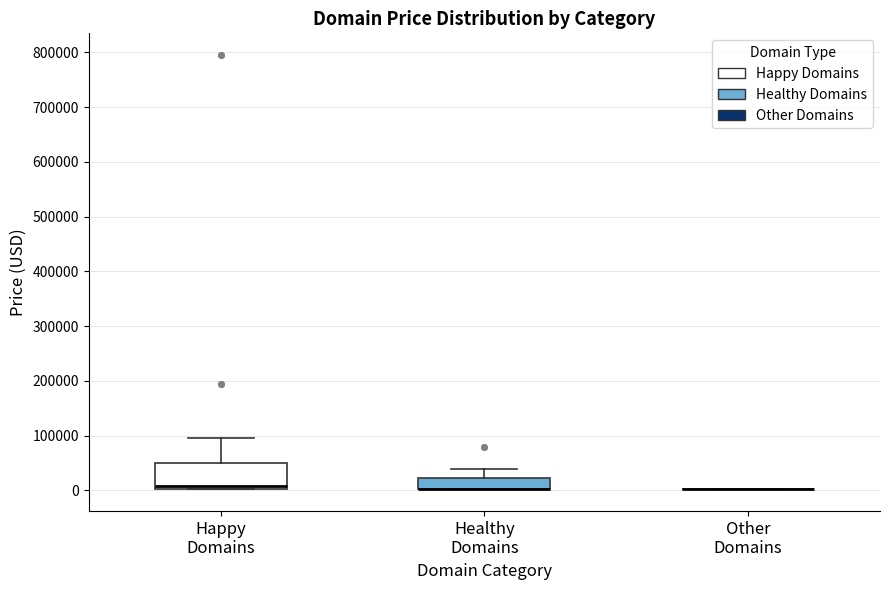

Reading left to right, transcribe this box plot: for each box, give where its median line is, the range the box spans, and where its two whiskers end, as read against the y-axis. The values are not printed on the chart, so give them approximately, as read against the axis.

Happy Domains: median 10000, box 0 to 50000, whiskers 0 to 90000
Healthy Domains: median 0 (drawn on the box's lower edge), box 0 to 20000, whiskers 0 to 40000
Other Domains: box collapsed to a line at 0, whiskers 0 to 0